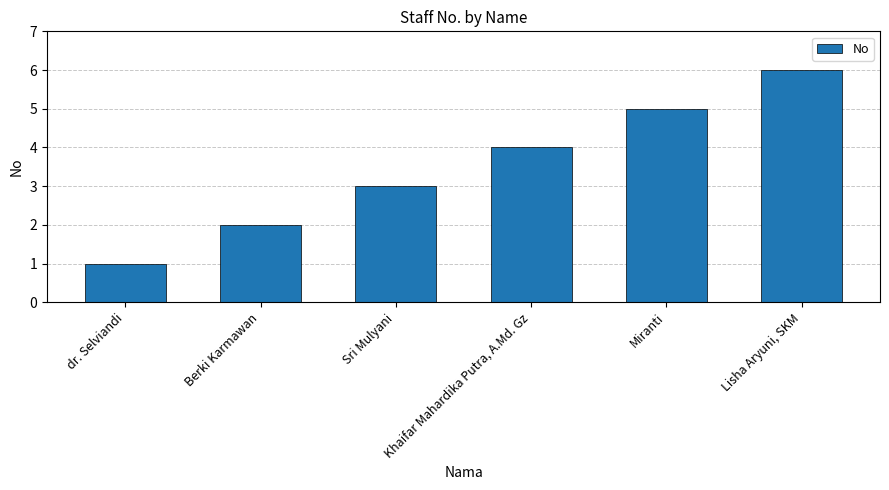

What is the sum of all values?

21